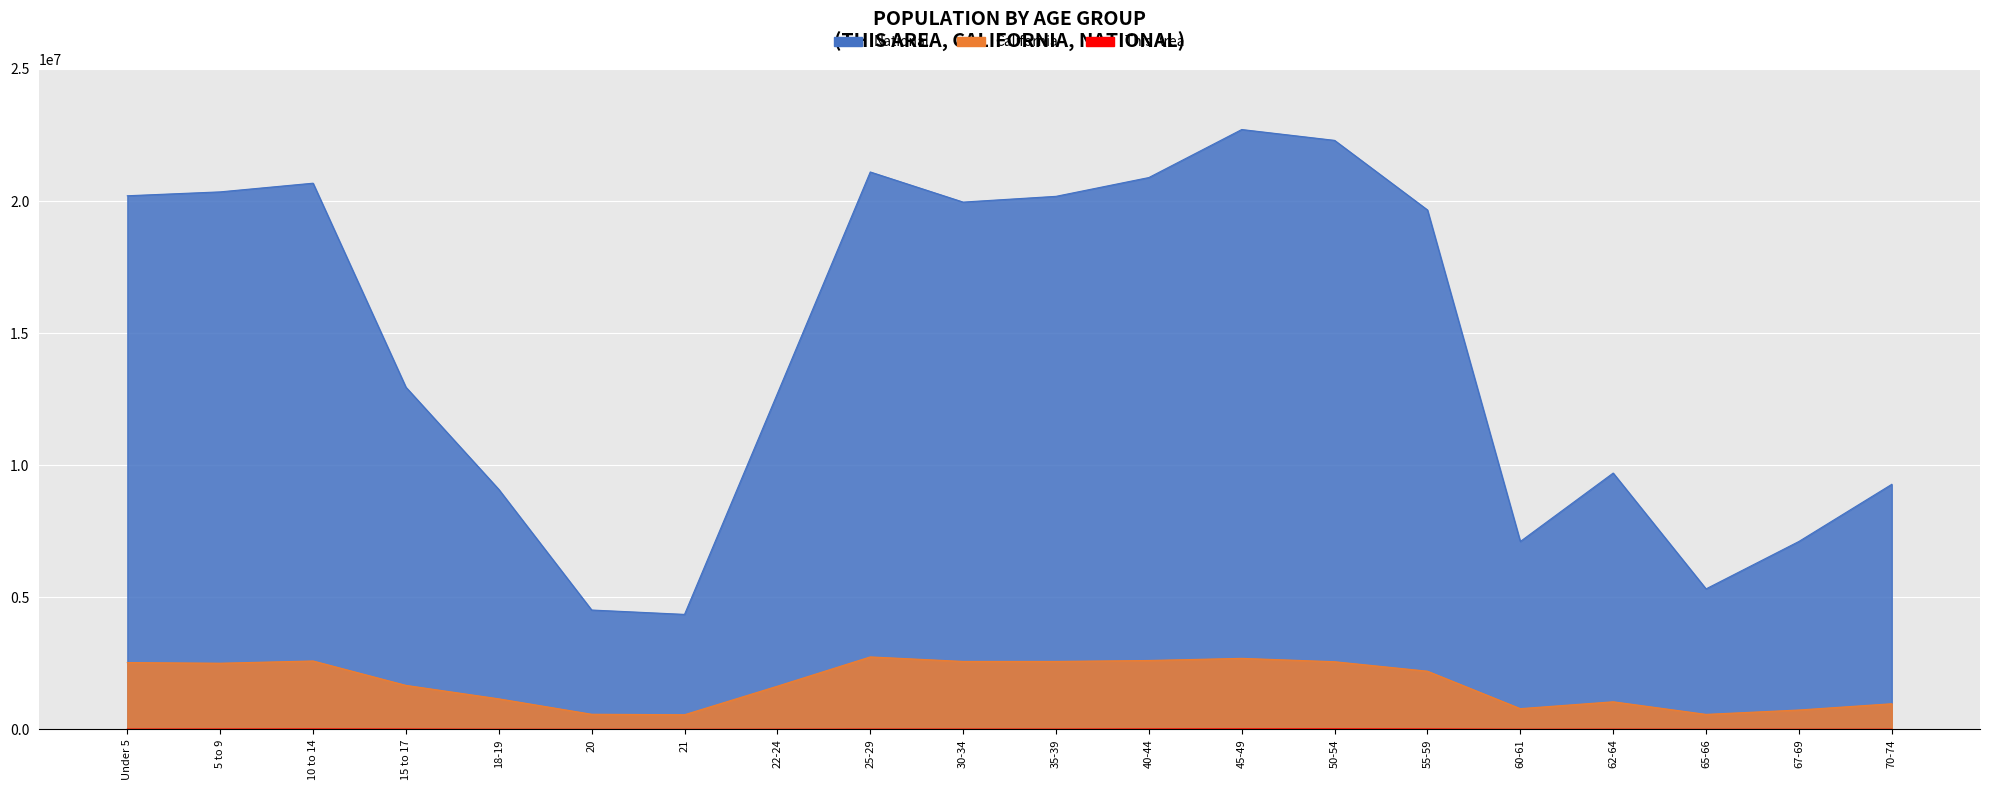

At how many categories does at least one series exceed 8968277?

15